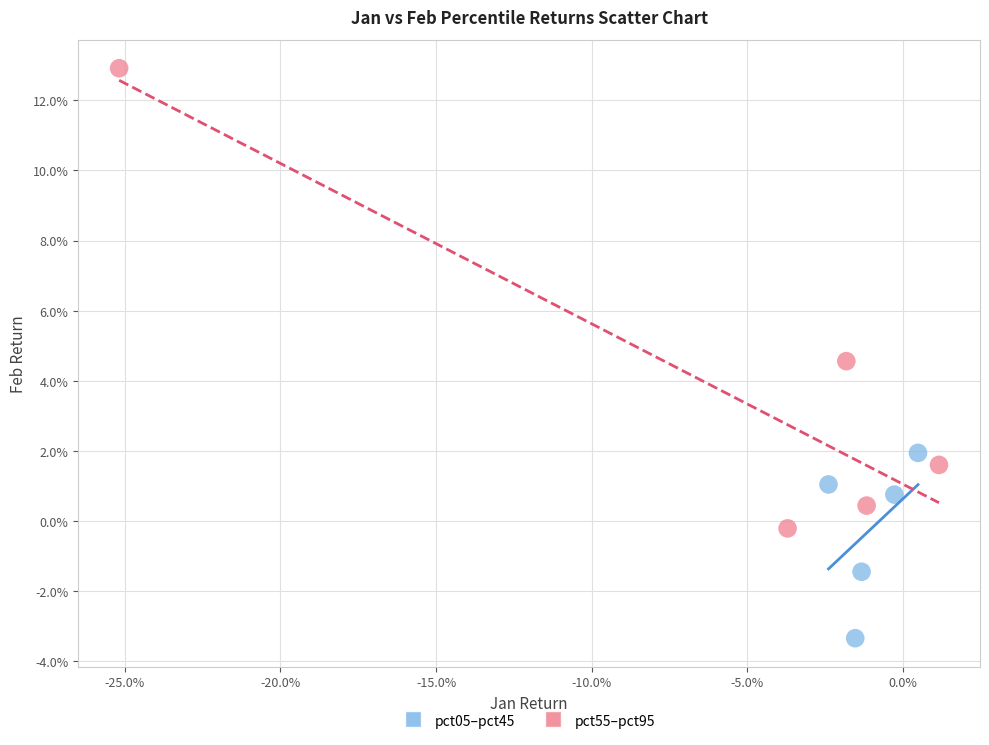

Which series contains the lowest Y value?

pct05–pct45